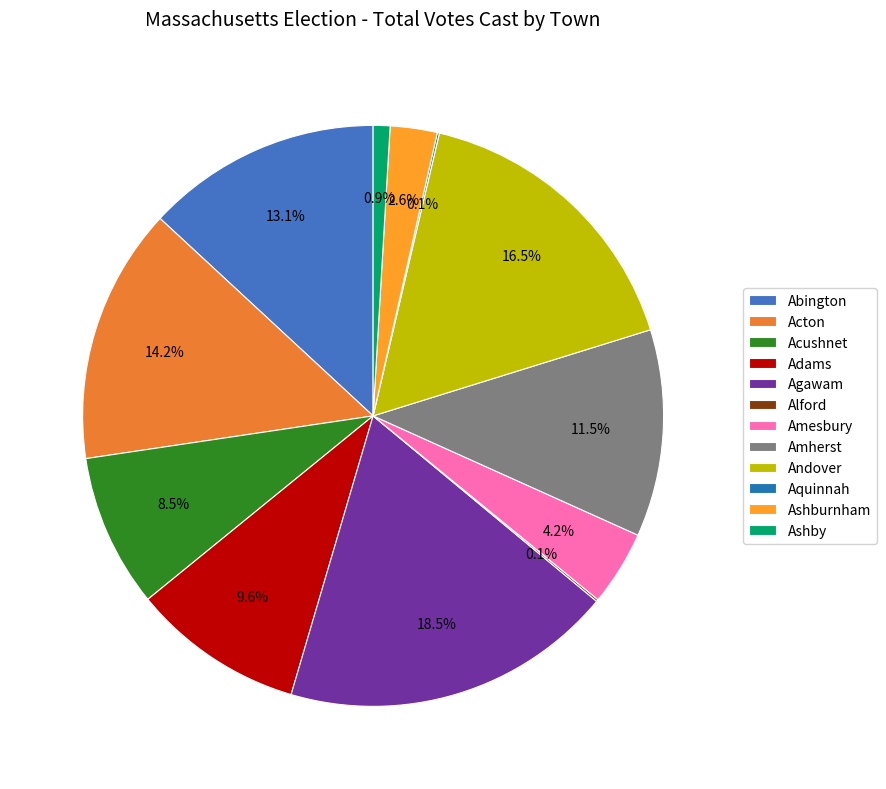

What percentage is NOT represented by Ashby?

99.1%